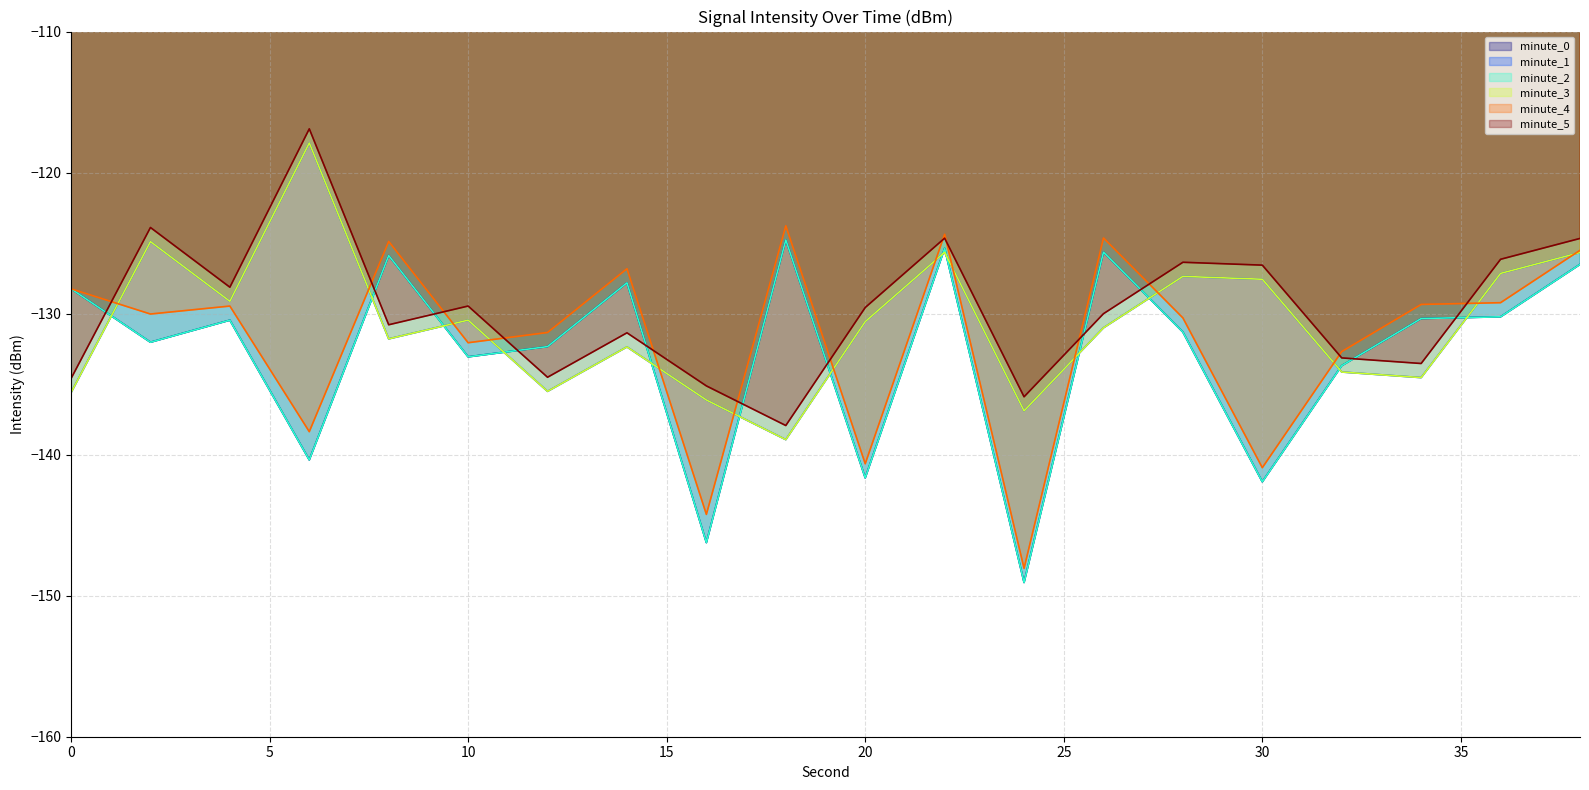

How many data points in minute_3_line are less than -130?

12